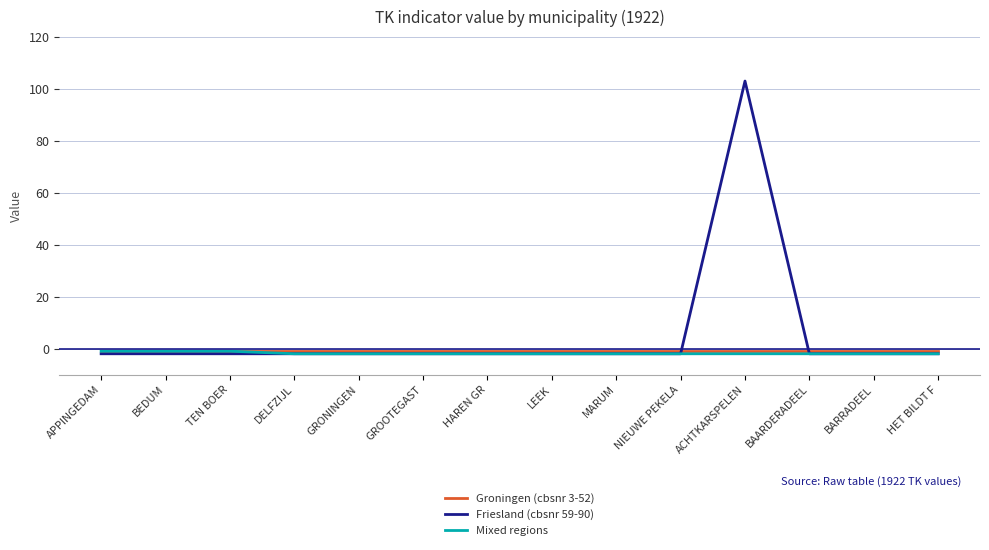

Which series has the largest range (max minus min)?

Friesland (cbsnr 59-90)